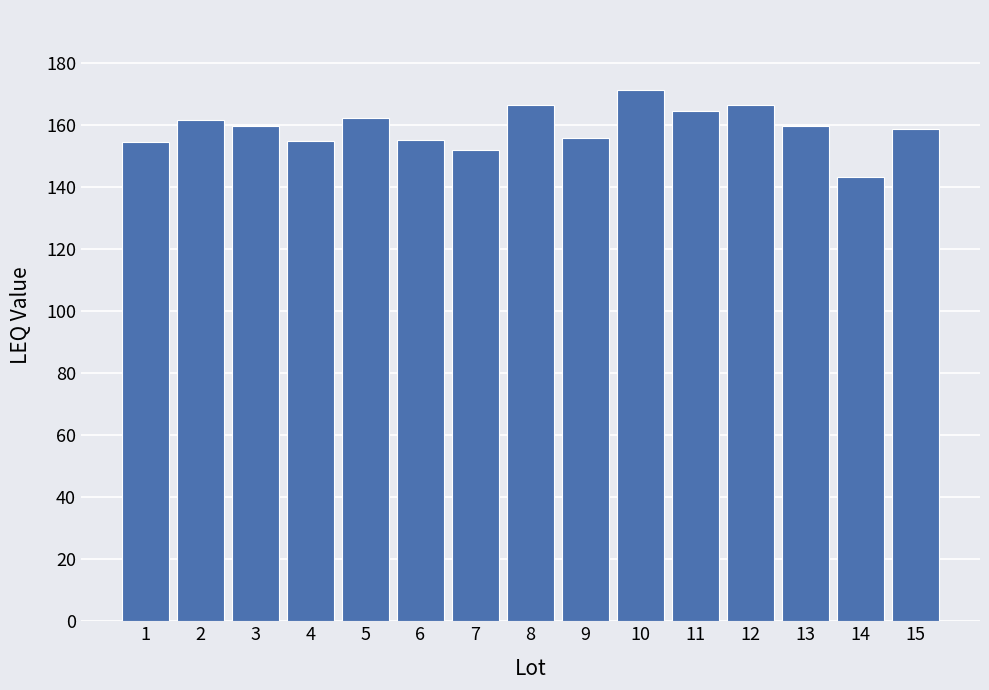

Which label corresponds to the smallest value in the chart?

14